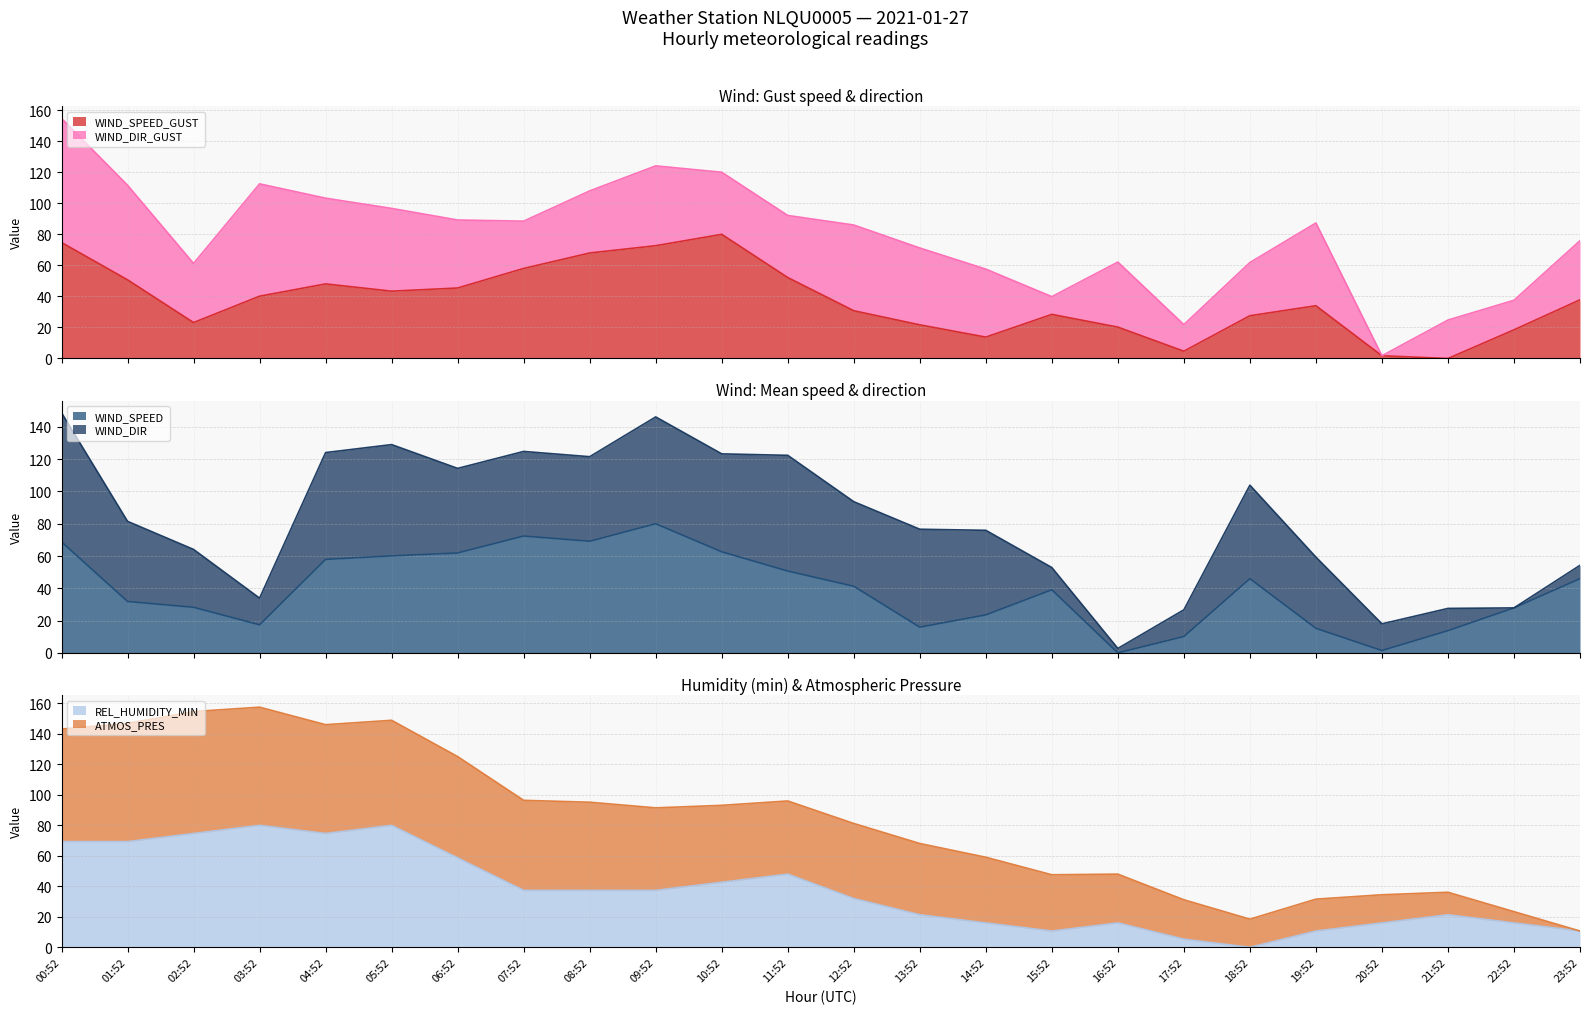

Where is WIND_SPEED_GUST nearest to the value 40?

03:52